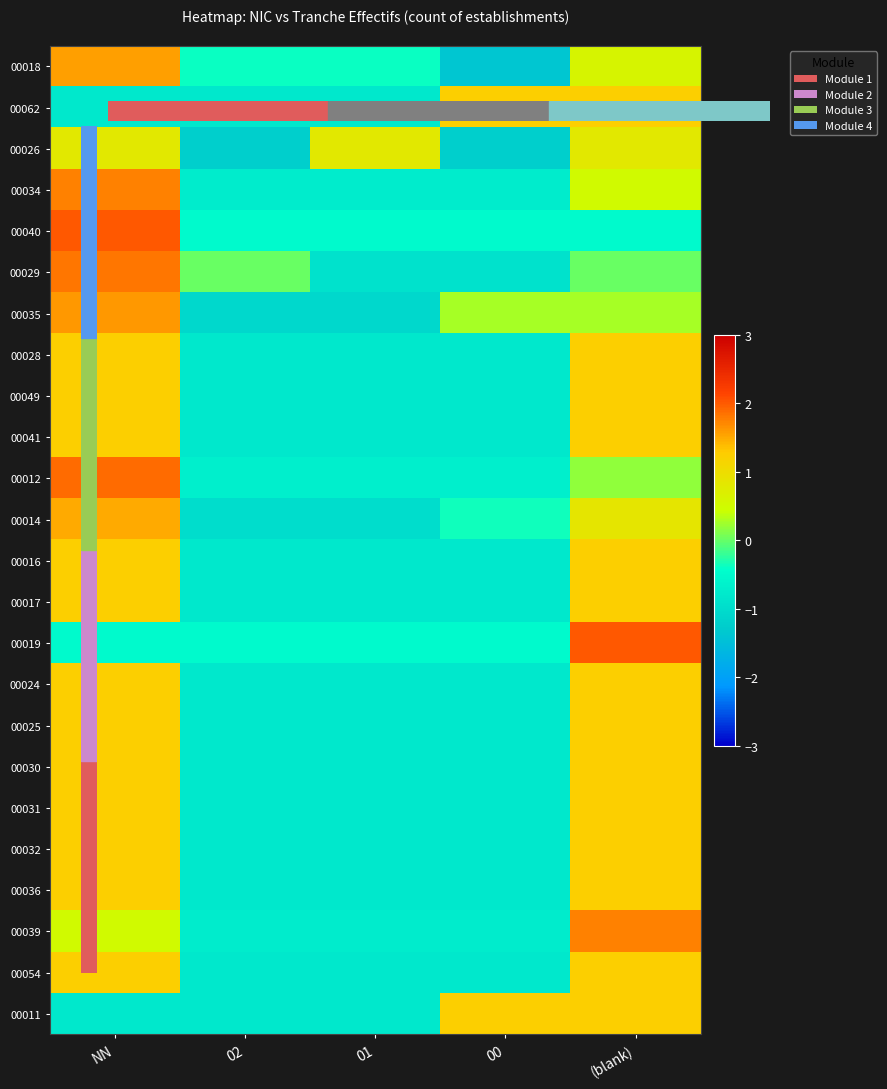

Reading left to right, list all the values displayed in this chart.

00018: NN=1.6	02=-0.4	01=-0.4	00=-1.4	(blank)=0.6
00062: NN=-0.8	02=-0.8	01=-0.8	00=1.2	(blank)=1.2
00026: NN=0.8	02=-1.2	01=0.8	00=-1.2	(blank)=0.8
00034: NN=1.8	02=-0.8	01=-0.8	00=-0.8	(blank)=0.5
00040: NN=2.0	02=-0.5	01=-0.5	00=-0.5	(blank)=-0.5
00029: NN=1.8	02=0.0	01=-0.9	00=-0.9	(blank)=0.0
00035: NN=1.6	02=-1.1	01=-1.1	00=0.3	(blank)=0.3
00028: NN=1.2	02=-0.8	01=-0.8	00=-0.8	(blank)=1.2
00049: NN=1.2	02=-0.8	01=-0.8	00=-0.8	(blank)=1.2
00041: NN=1.2	02=-0.8	01=-0.8	00=-0.8	(blank)=1.2
00012: NN=1.9	02=-0.7	01=-0.7	00=-0.7	(blank)=0.2
00014: NN=1.5	02=-1.0	01=-1.0	00=-0.4	(blank)=0.9
00016: NN=1.2	02=-0.8	01=-0.8	00=-0.8	(blank)=1.2
00017: NN=1.2	02=-0.8	01=-0.8	00=-0.8	(blank)=1.2
00019: NN=-0.5	02=-0.5	01=-0.5	00=-0.5	(blank)=2.0
00024: NN=1.2	02=-0.8	01=-0.8	00=-0.8	(blank)=1.2
00025: NN=1.2	02=-0.8	01=-0.8	00=-0.8	(blank)=1.2
00030: NN=1.2	02=-0.8	01=-0.8	00=-0.8	(blank)=1.2
00031: NN=1.2	02=-0.8	01=-0.8	00=-0.8	(blank)=1.2
00032: NN=1.2	02=-0.8	01=-0.8	00=-0.8	(blank)=1.2
00036: NN=1.2	02=-0.8	01=-0.8	00=-0.8	(blank)=1.2
00039: NN=0.5	02=-0.8	01=-0.8	00=-0.8	(blank)=1.8
00054: NN=1.2	02=-0.8	01=-0.8	00=-0.8	(blank)=1.2
00011: NN=-0.8	02=-0.8	01=-0.8	00=1.2	(blank)=1.2